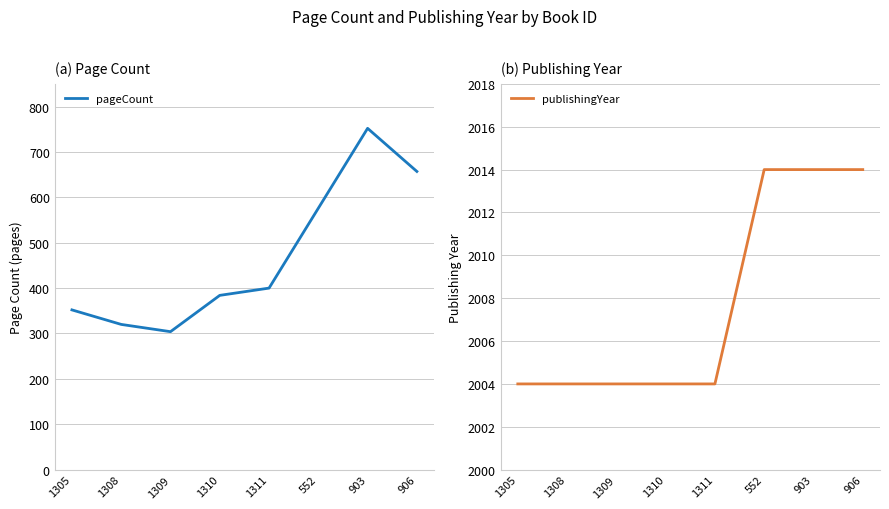

What is the difference between the highest and lowest values at 906?

1357